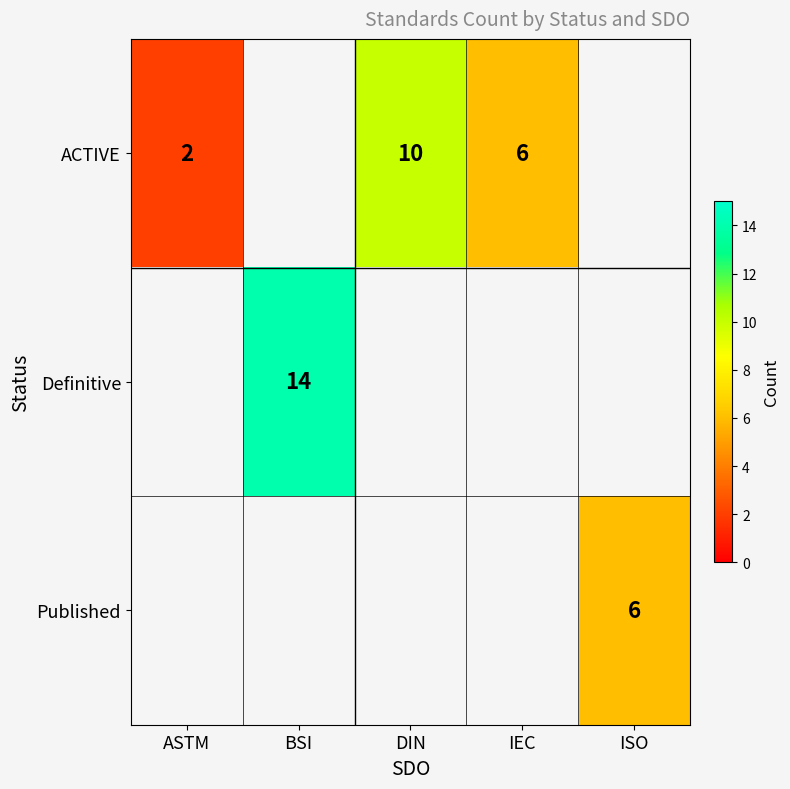

Is it true that Published equals 9 at ISO?

False